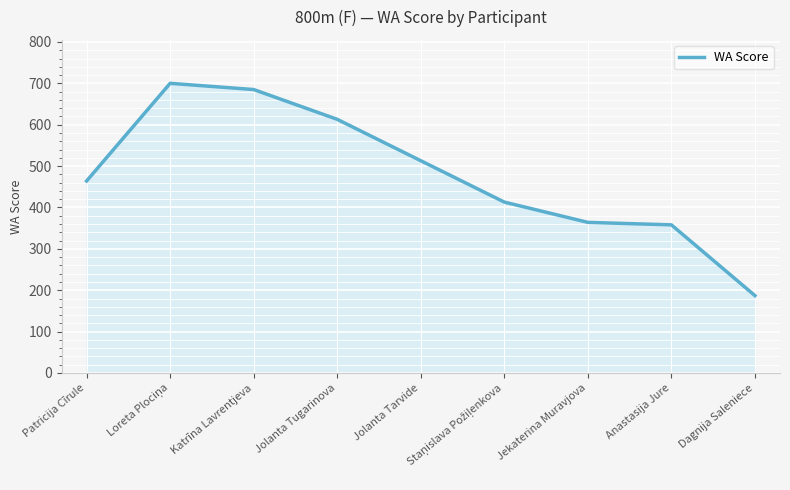

What is the sum of all values?

4297